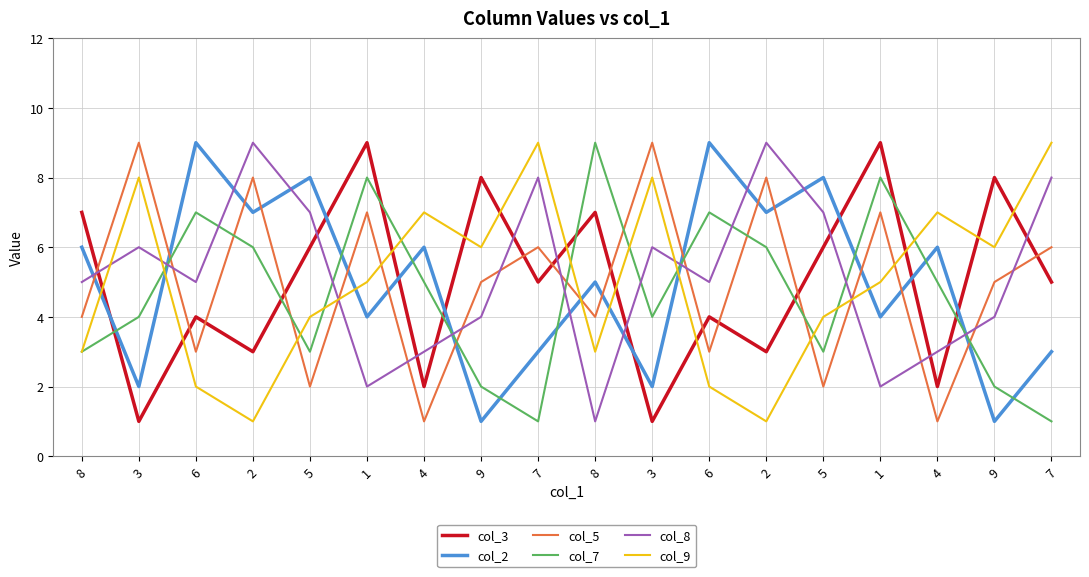

Is this an area chart (filled region under the line)?

No